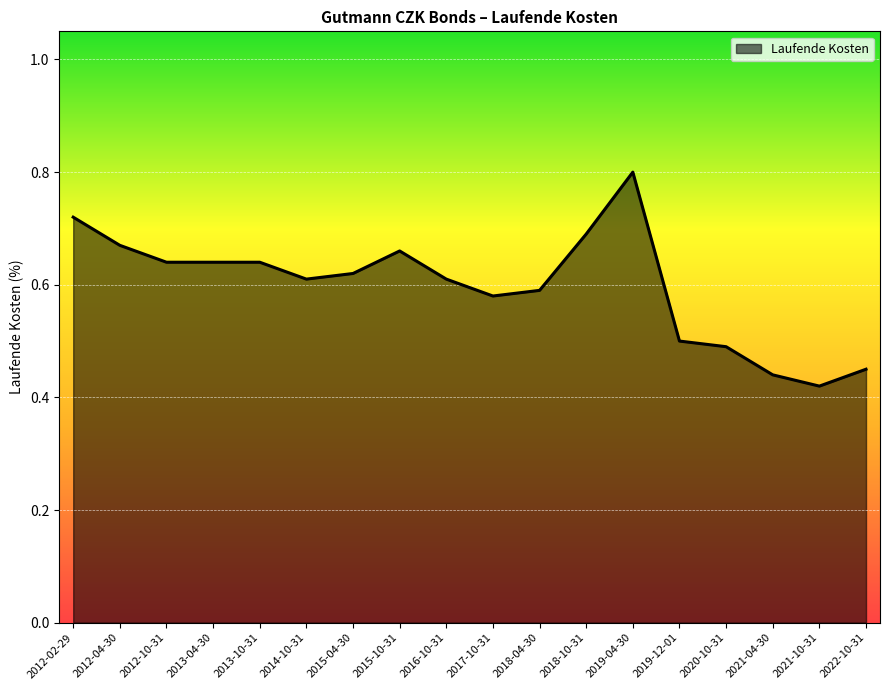

What position from the left is 2012-04-30?

2